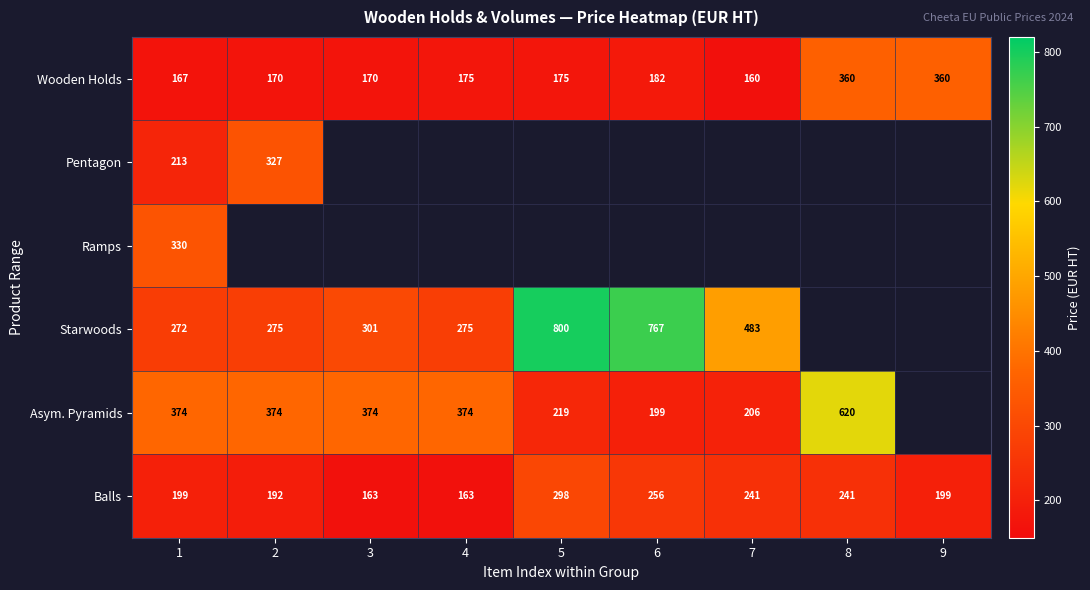

What is the spread (max minus min) of values at 5?

625.0